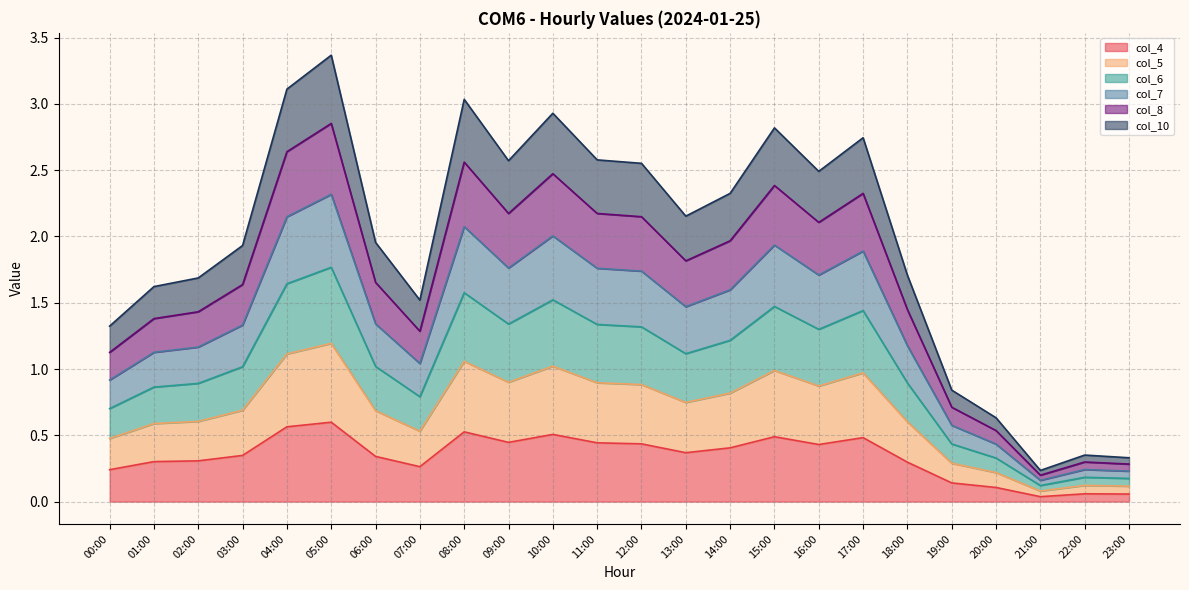

Which has a higher value, 19:00 or 16:00?

16:00